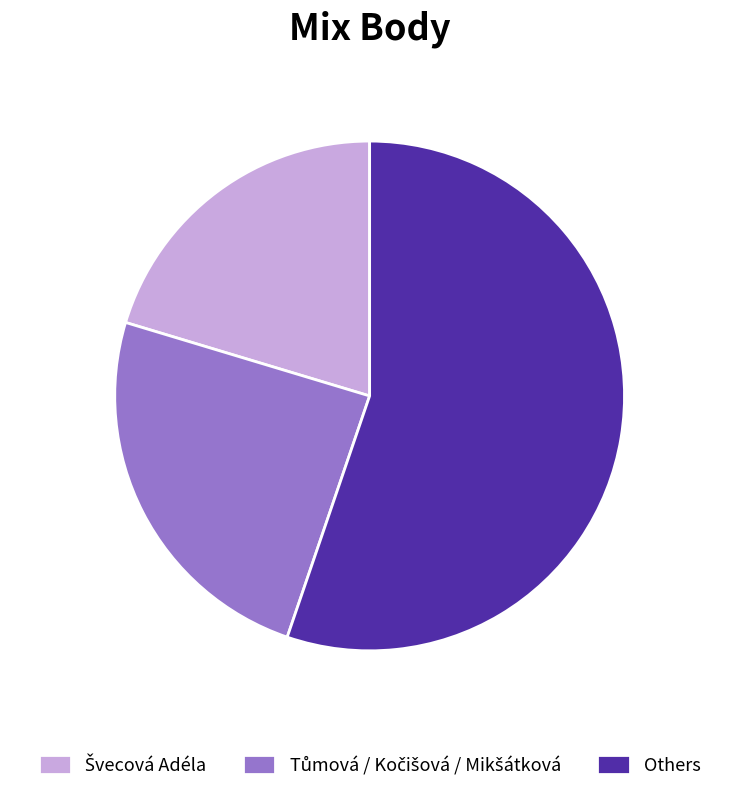

Does Others account for over 50% of the chart?

Yes